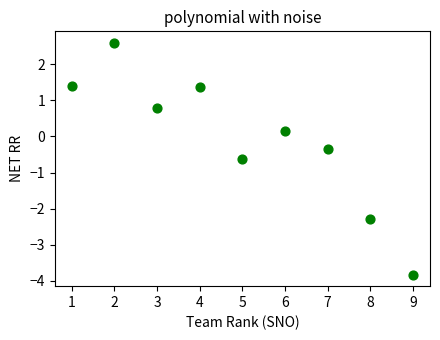

What is the average X value?

5.0